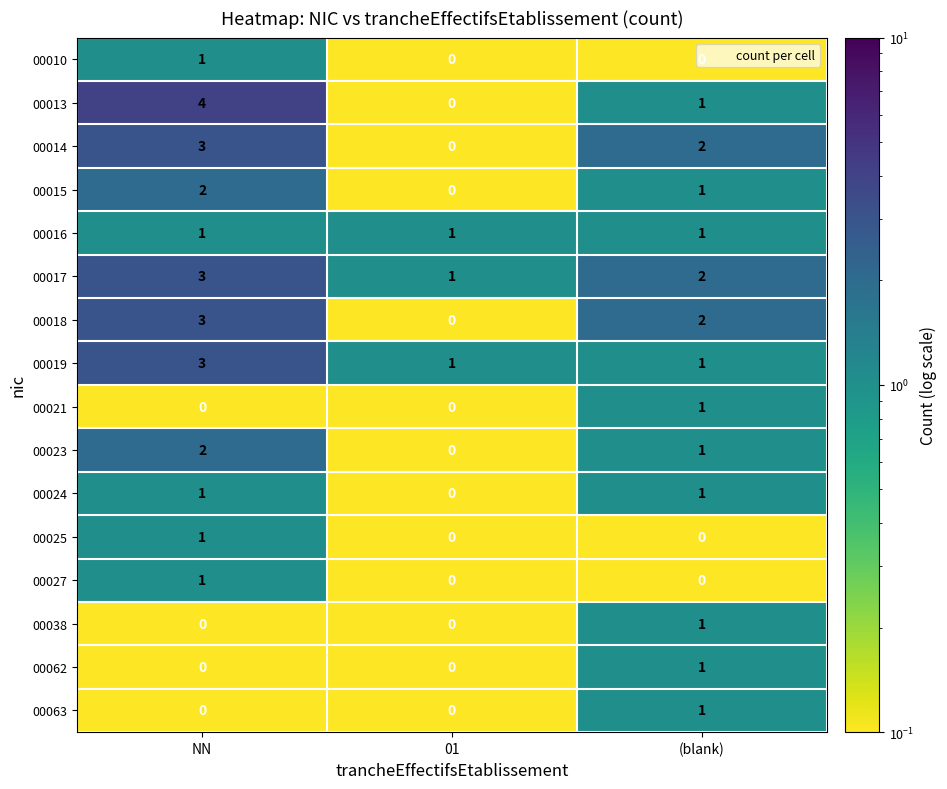

The 00018 series shows 0 at 01. True or false?

True